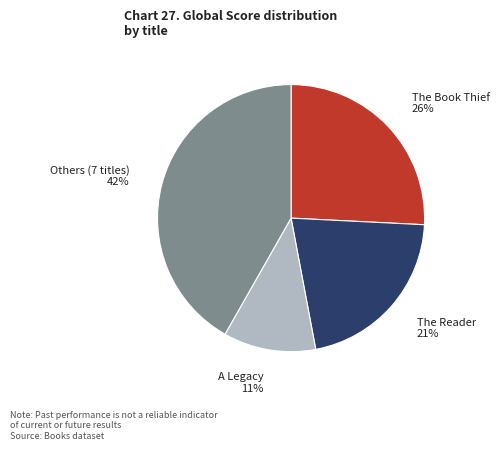

Approximately how many times larger is the value at A Legacy compared to The Reader?

0.5